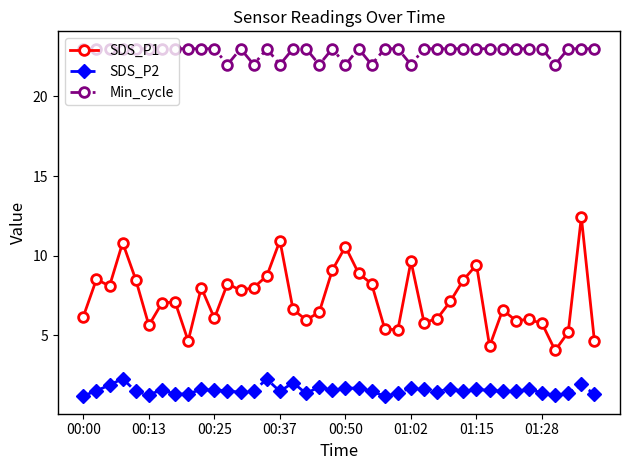

What is the maximum value shown in the chart?

23.0